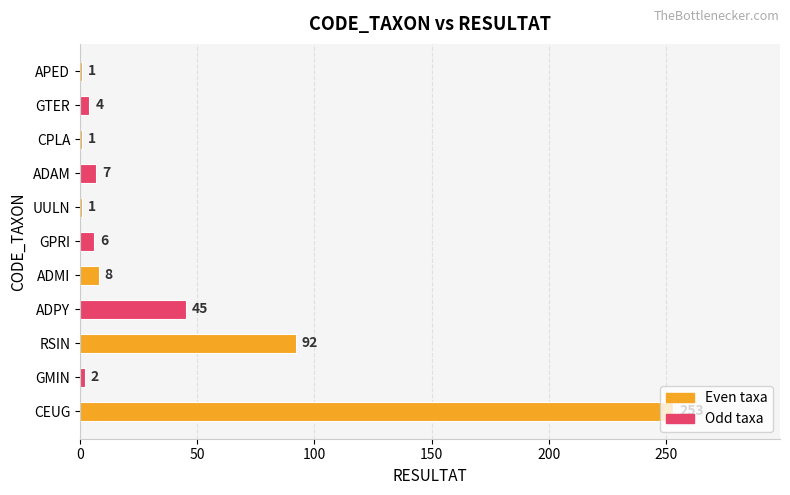

At which category does the chart reach its peak across all series?

CEUG